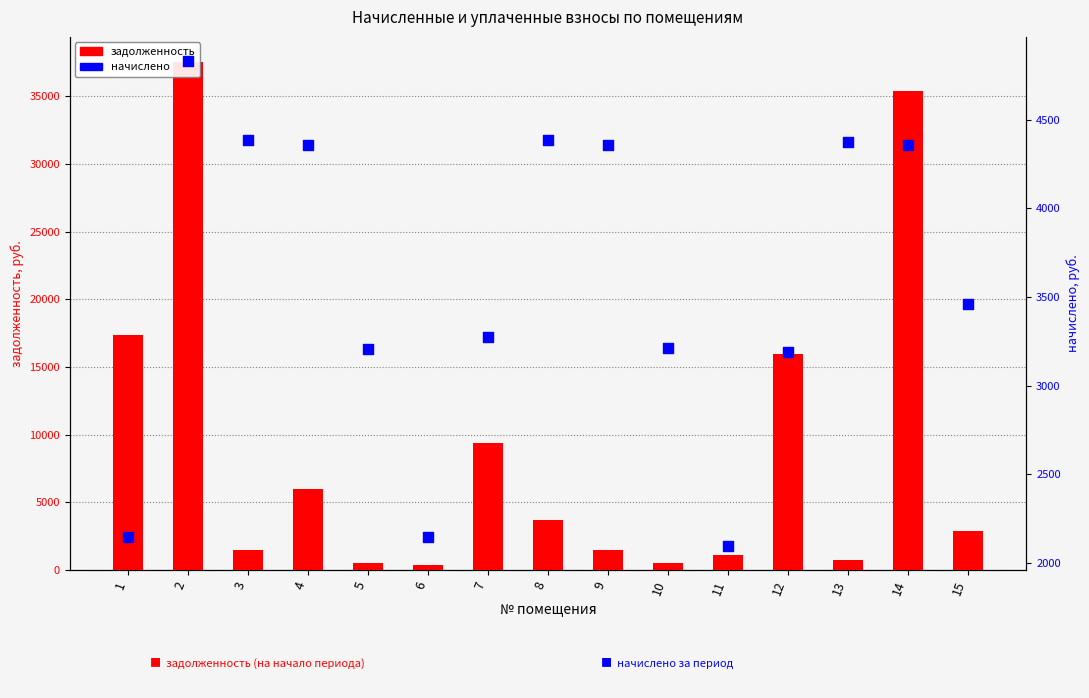

Which series has the largest Y range (max minus min)?

задолженность